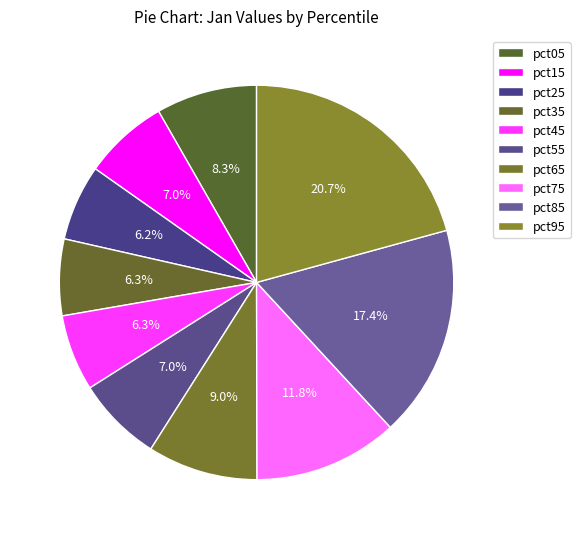

To the nearest percent, what is the average slice percentage?

10%